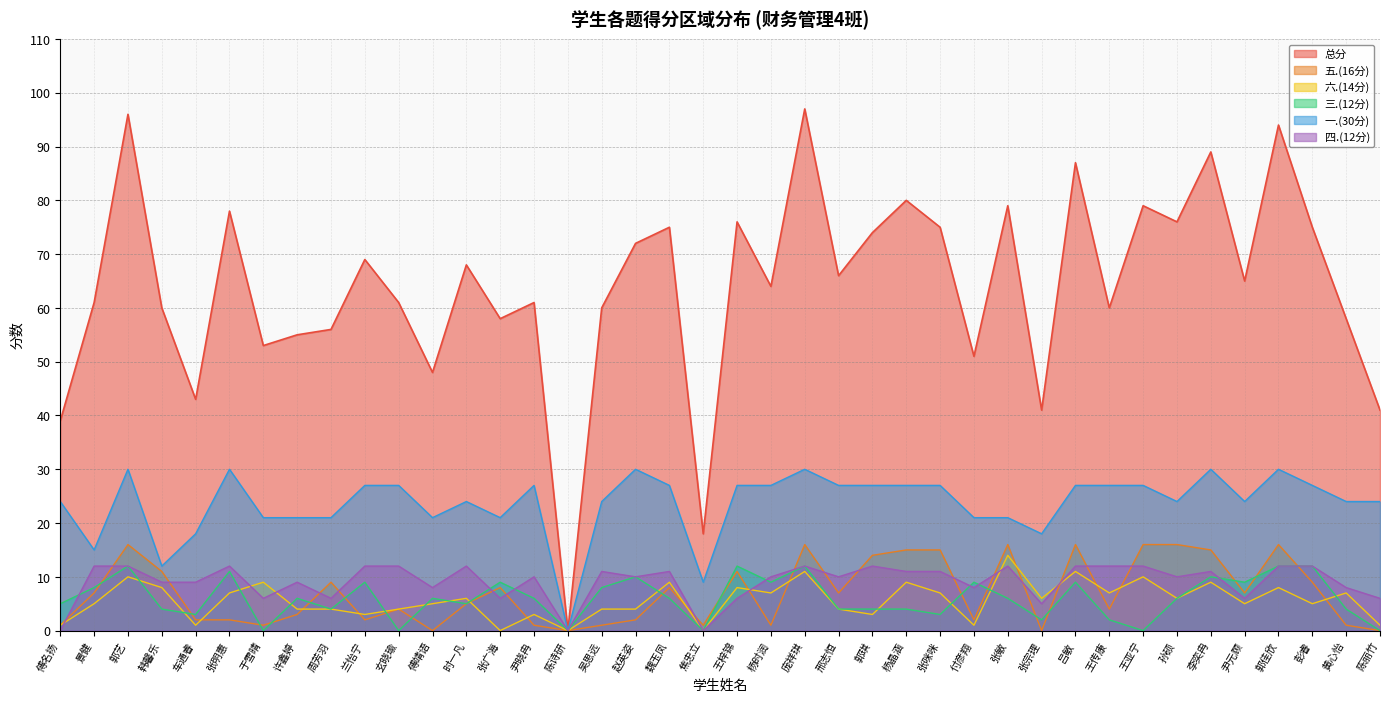

Which series changed the most between 傅靖语 and 杨晶涵?

总分